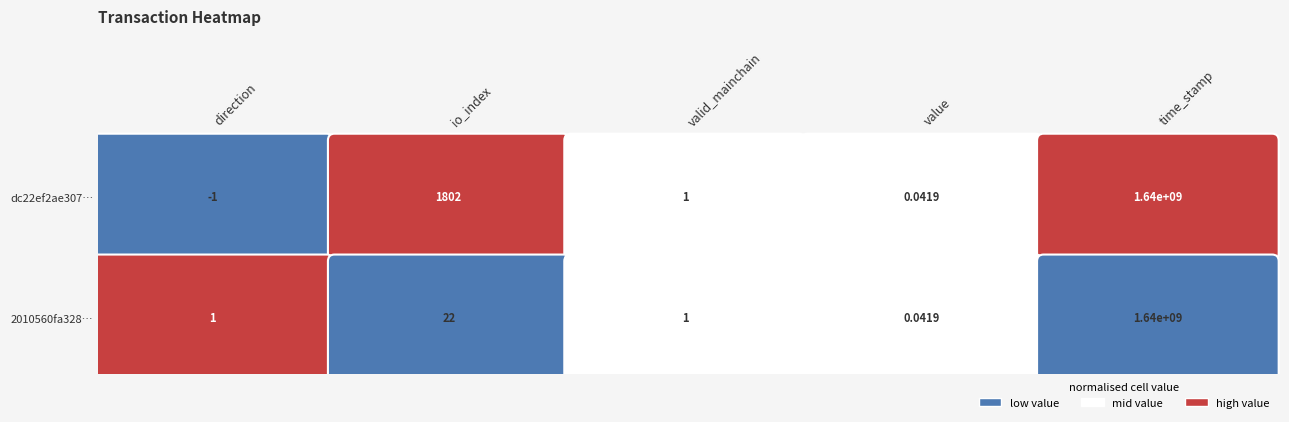

Which series has the largest total across all categories?

dc22ef2ae307bb26d359c490fa1c0bb2b88f362